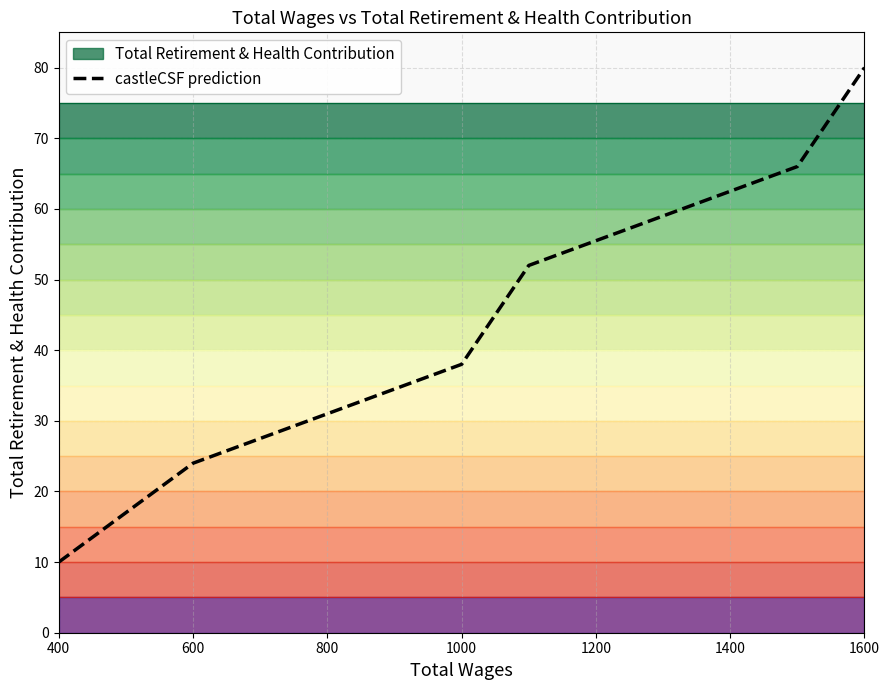

Reading right to left, transcribe all the data shown in this chart.

80	66	52	38	24	10